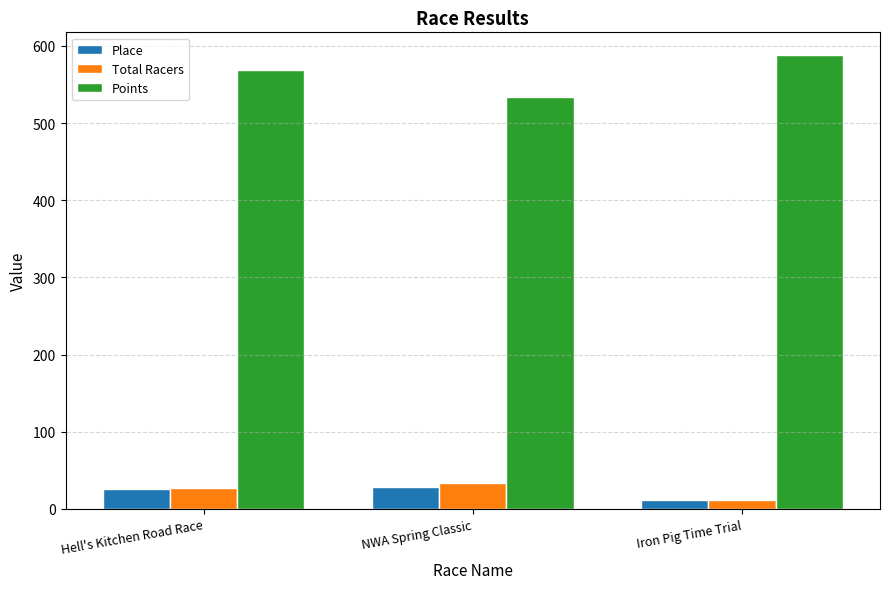

How many values in the Points series exceed 569?

2